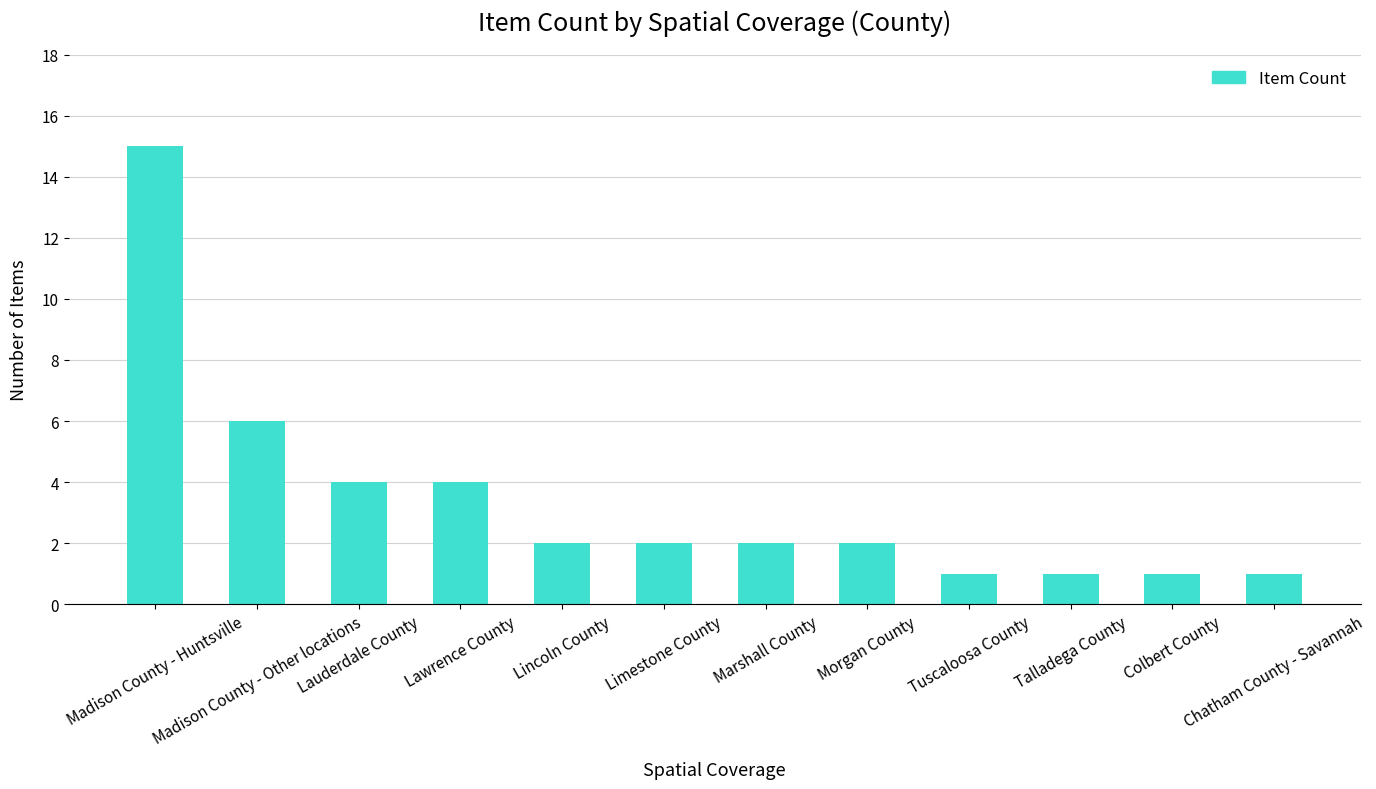

What is the label of the 11th bar from the left?

Colbert County